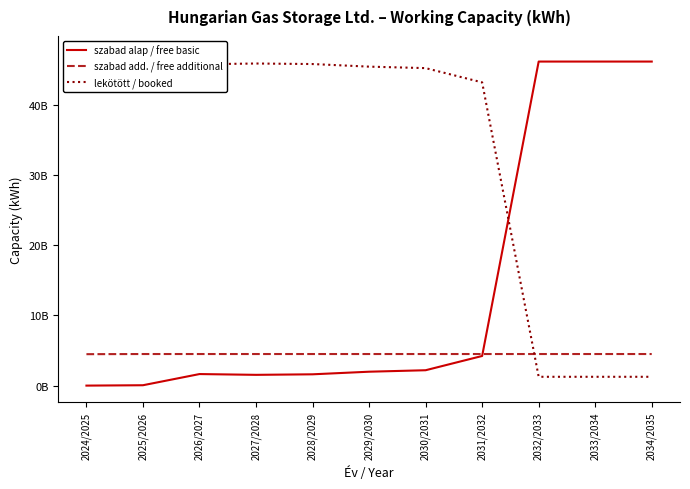

Reading left to right, list all the values displayed in this chart.

szabad alap / free basic: 2024/2025=0.0	2025/2026=52032004.5	2026/2027=1642885803.0	2027/2028=1531199786.0	2028/2029=1607199786.0	2029/2030=1977199786.0	2030/2031=2187199786.0	2031/2032=4217000000.0	2032/2033=46117000000.0	2033/2034=46117000000.0	2034/2035=46117000000.0
szabad add. / free additional: 2024/2025=4473000000.0	2025/2026=4494000000.0	2026/2027=4494000000.0	2027/2028=4494000000.0	2028/2029=4494000000.0	2029/2030=4494000000.0	2030/2031=4494000000.0	2031/2032=4494000000.0	2032/2033=4494000000.0	2033/2034=4494000000.0	2034/2035=4494000000.0
lekötött / booked: 2024/2025=47392177823.0	2025/2026=47319145818.5	2026/2027=45728292020.0	2027/2028=45839978037.0	2028/2029=45763978037.0	2029/2030=45393978037.0	2030/2031=45183978037.0	2031/2032=43154177823.0	2032/2033=1254177823.0	2033/2034=1254177823.0	2034/2035=1254177823.0